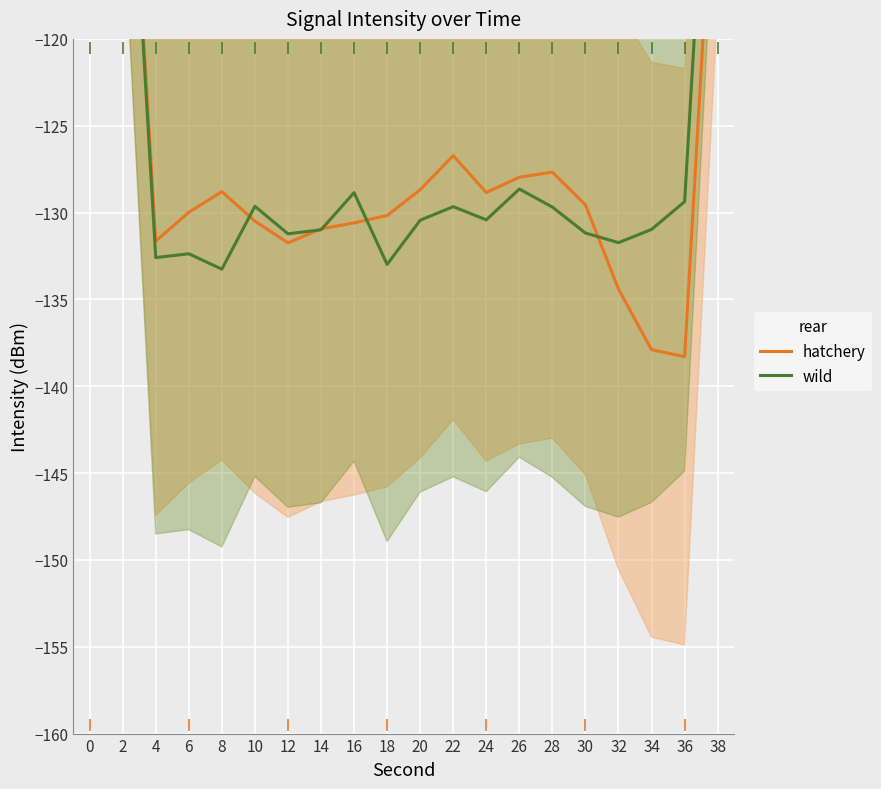

The value of hatchery at 32 is -221.6. True or false?

False